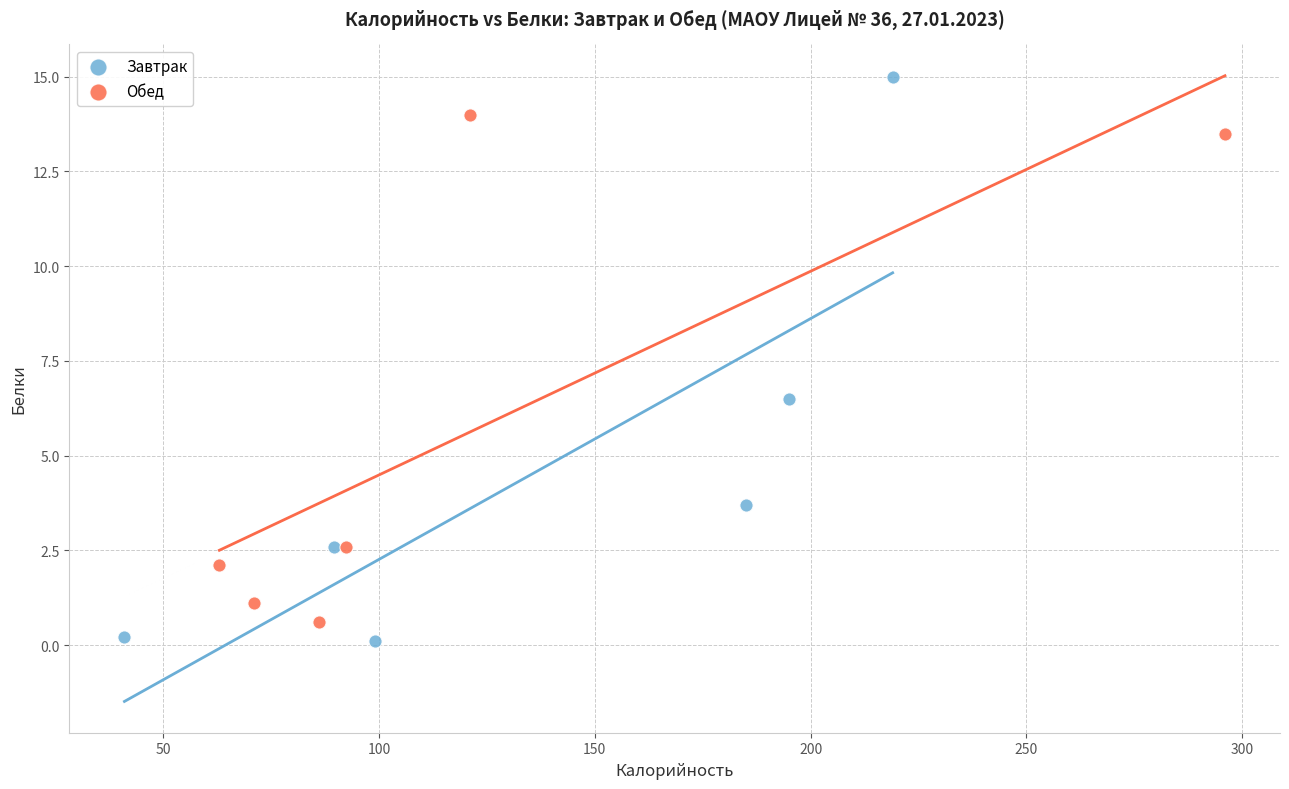

What are all the series names shown in the legend?

Завтрак, Обед